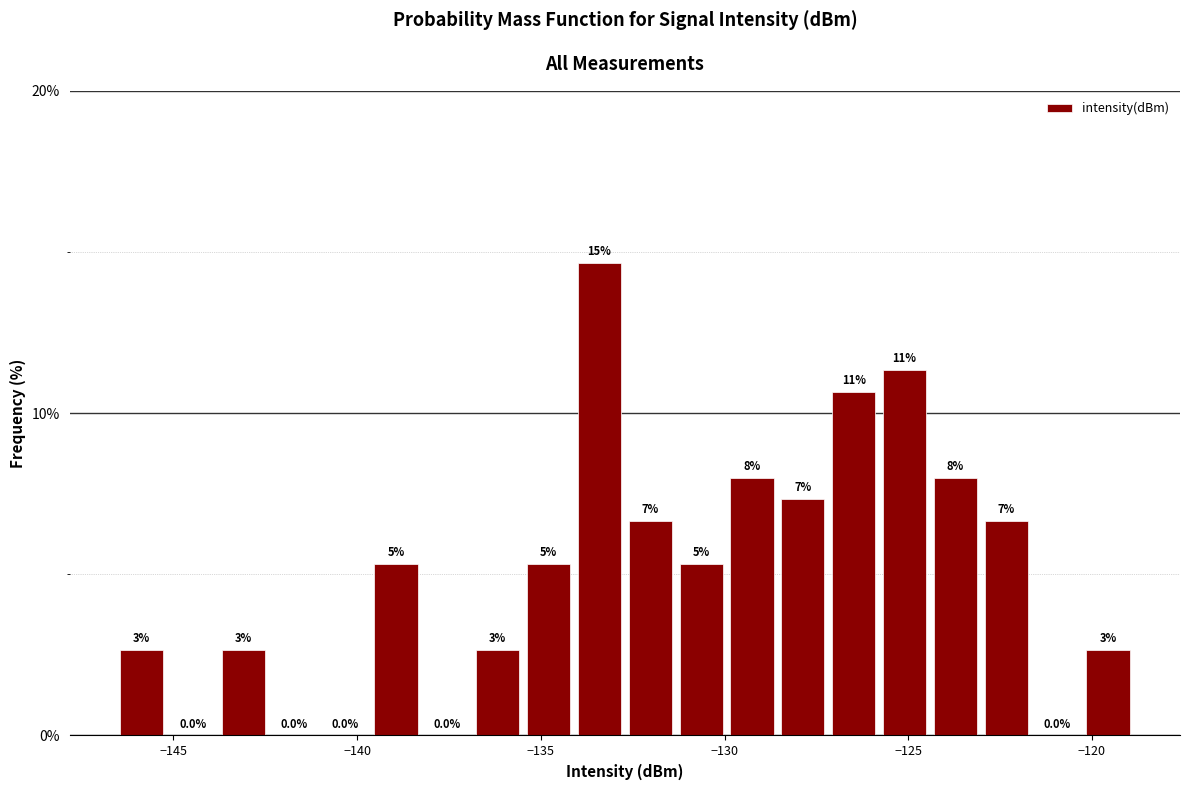

Read against the x-axis, roughly where is the centre of the tallest bar?

-133.5